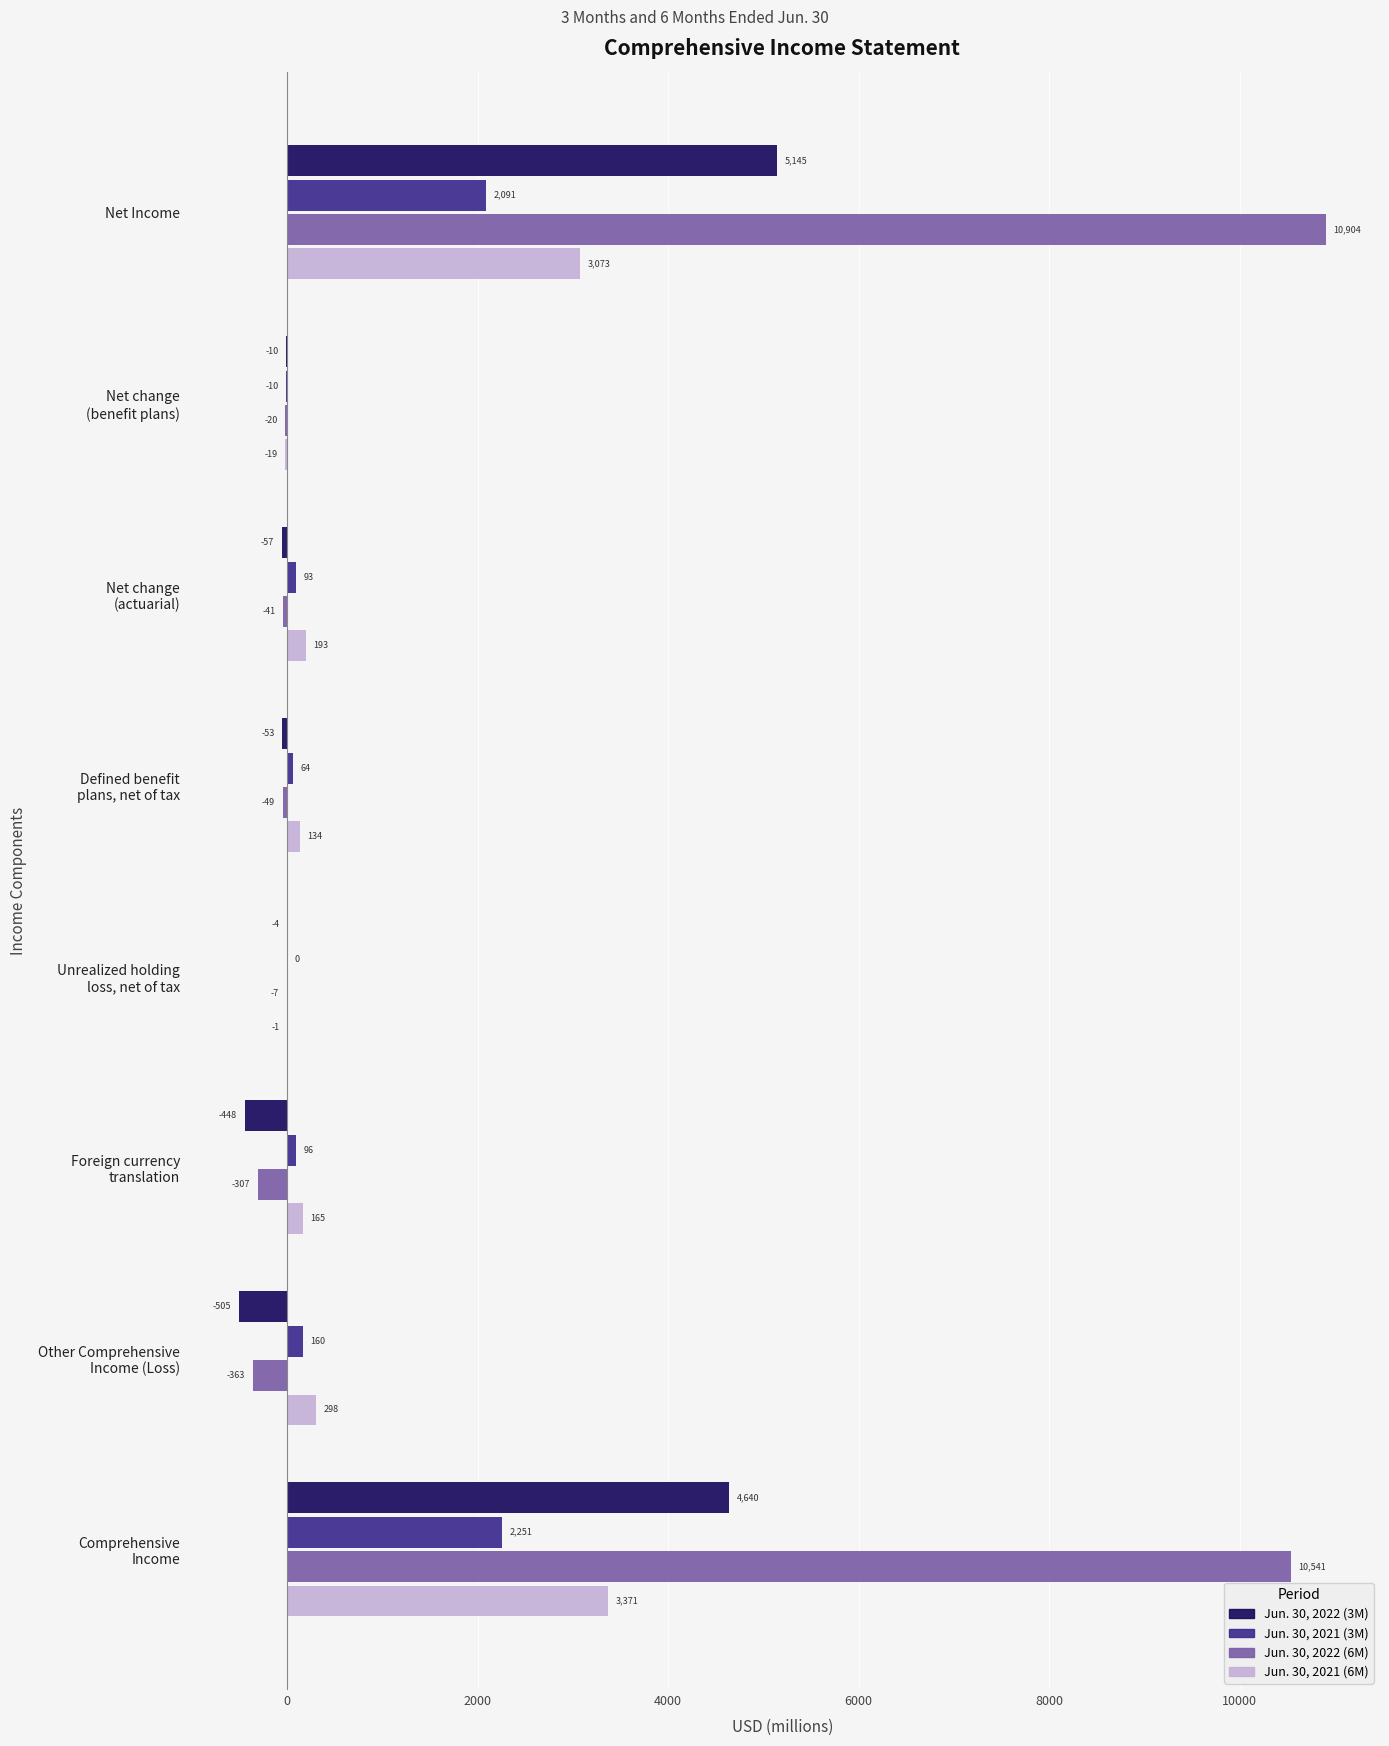

What is the highest value of the Jun. 30, 2021 (3M) series?

2251